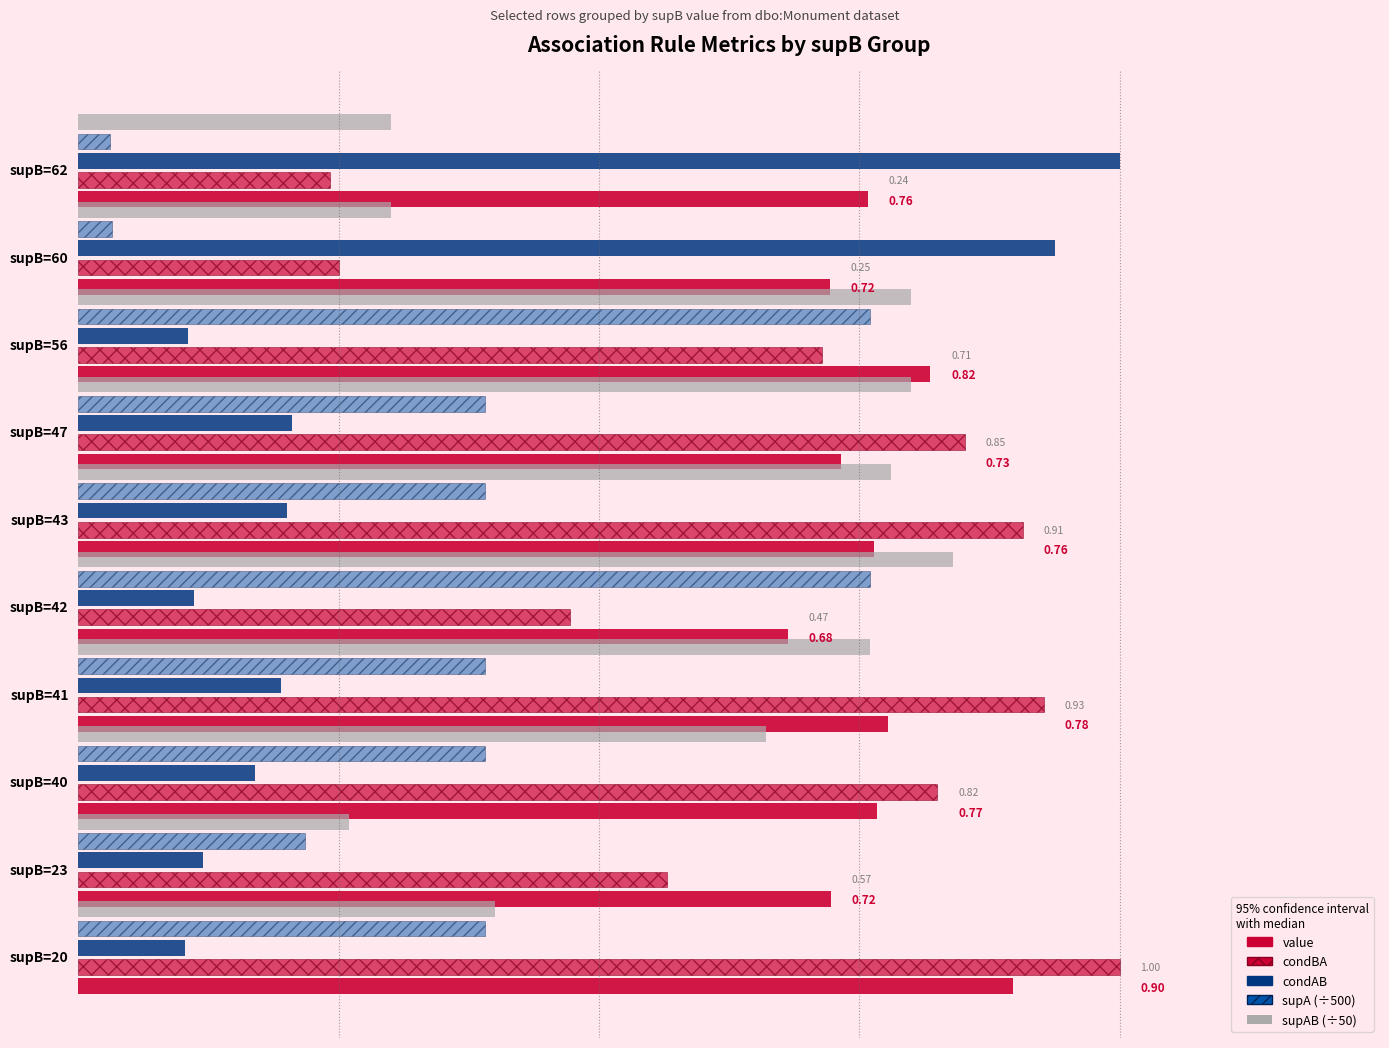

List the labels in order of supA (÷500) value, largest first.

supB=56, supB=42, supB=47, supB=43, supB=41, supB=40, supB=20, supB=23, supB=60, supB=62